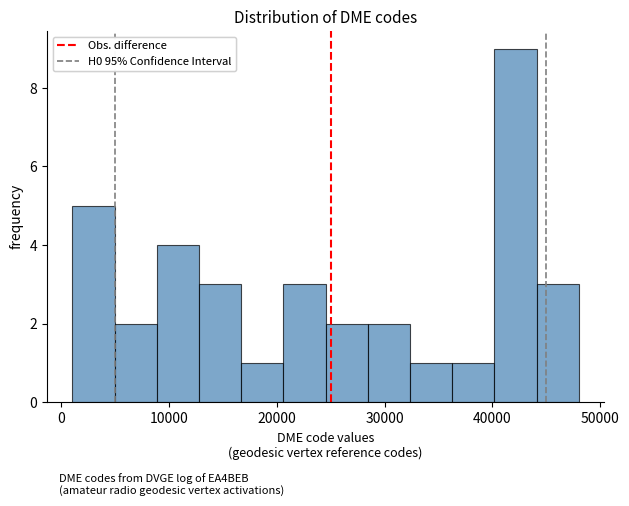

Read against the x-axis, roughly where is the centre of the tallest bar?

42000